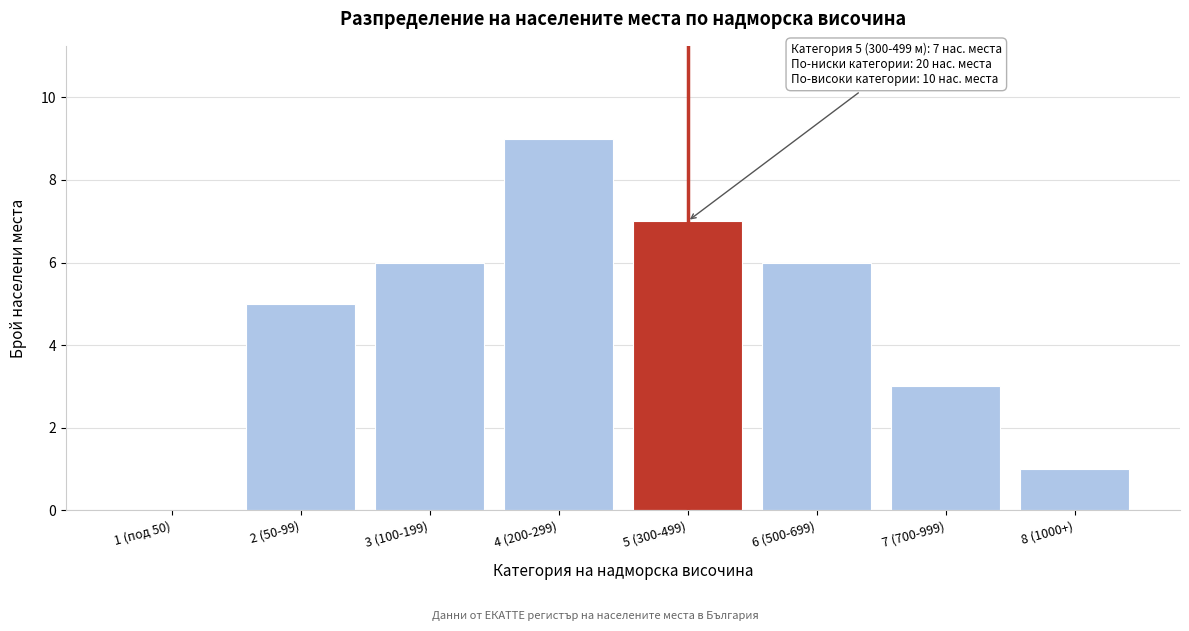

Reading left to right, extract all data points from this chart.

1 (под 50)=0	2 (50-99)=5	3 (100-199)=6	4 (200-299)=9	5 (300-499)=7	6 (500-699)=6	7 (700-999)=3	8 (1000+)=1